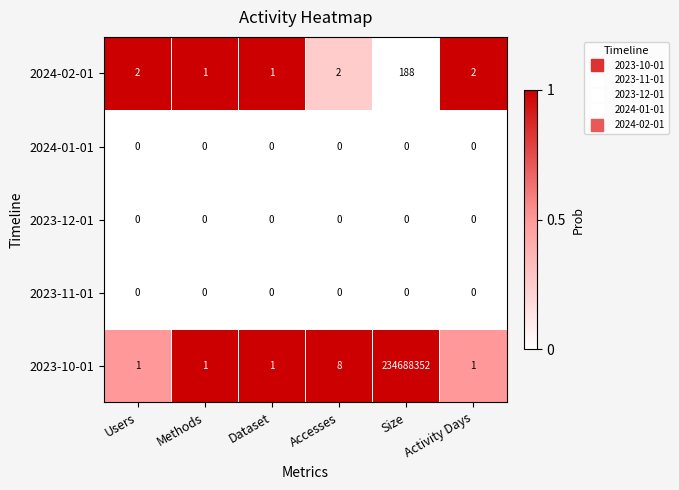

Which series has the largest total across all categories?

2023-10-01